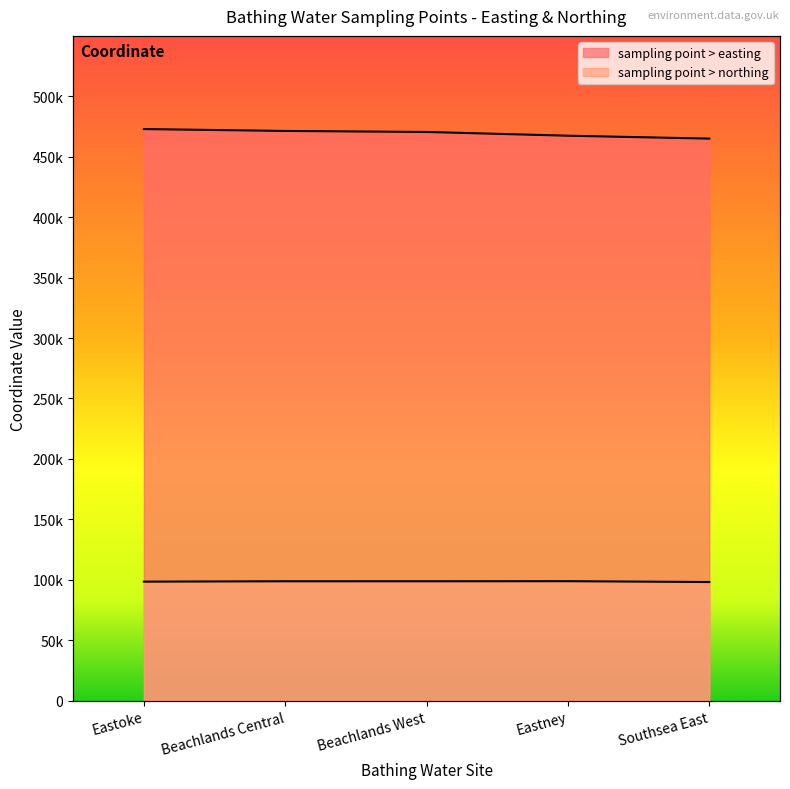

What is the difference between the maximum and second lowest values in the sampling point > easting series?

5490